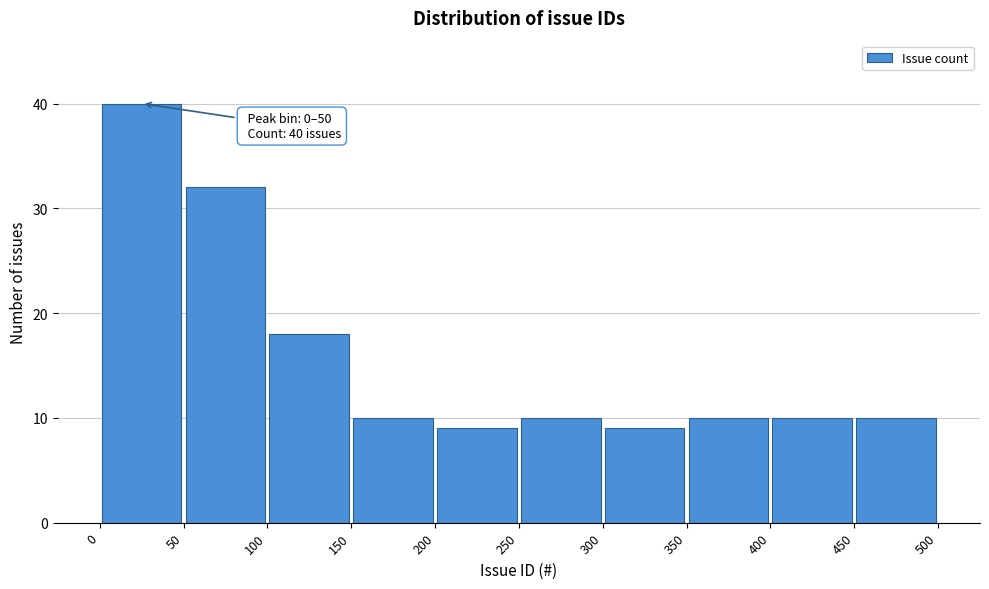

Which range on the x-axis has the tallest bar?

0 to 50